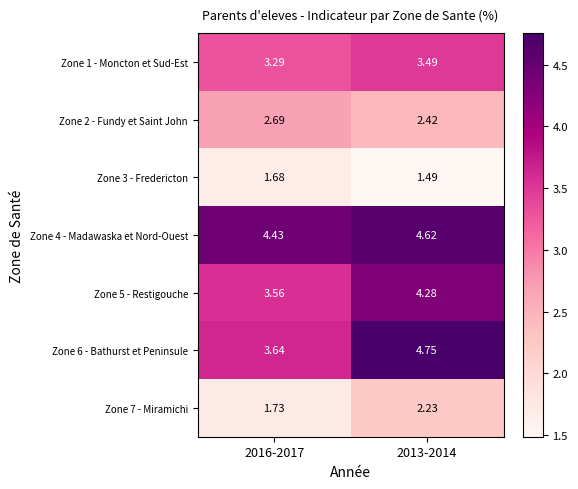

Which series changed the most between 2016-2017 and 2013-2014?

Zone 6 - Bathurst et Peninsule